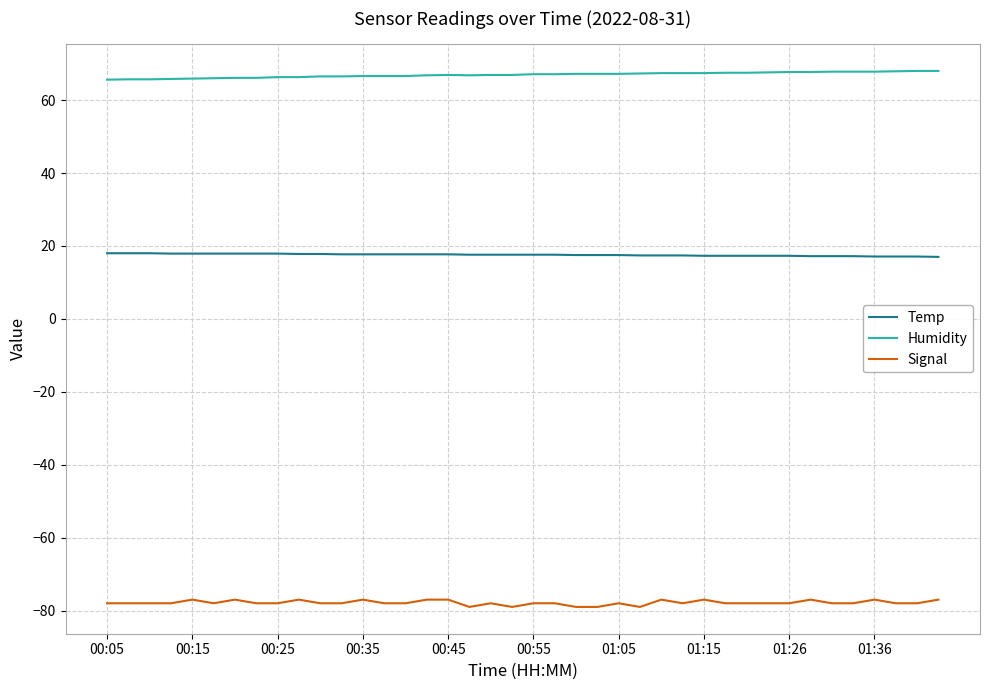

What is the greatest value displayed?

68.0